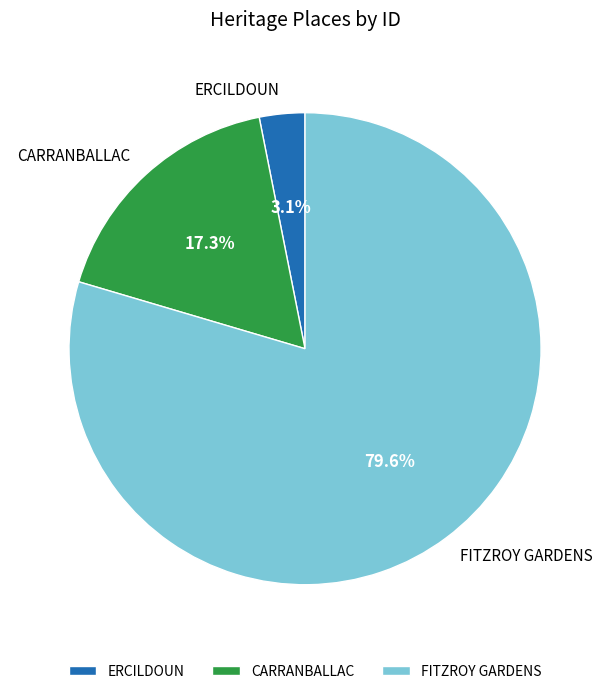

What percentage do CARRANBALLAC and FITZROY GARDENS together represent?

96.9%